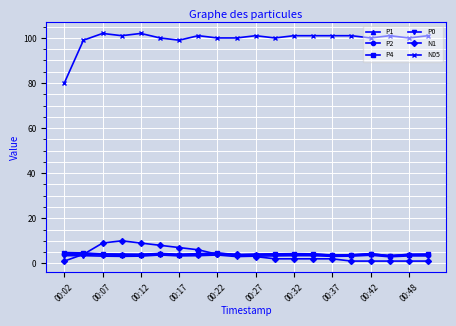

What is the value of the P2 point at the 15th from the left?

3.5